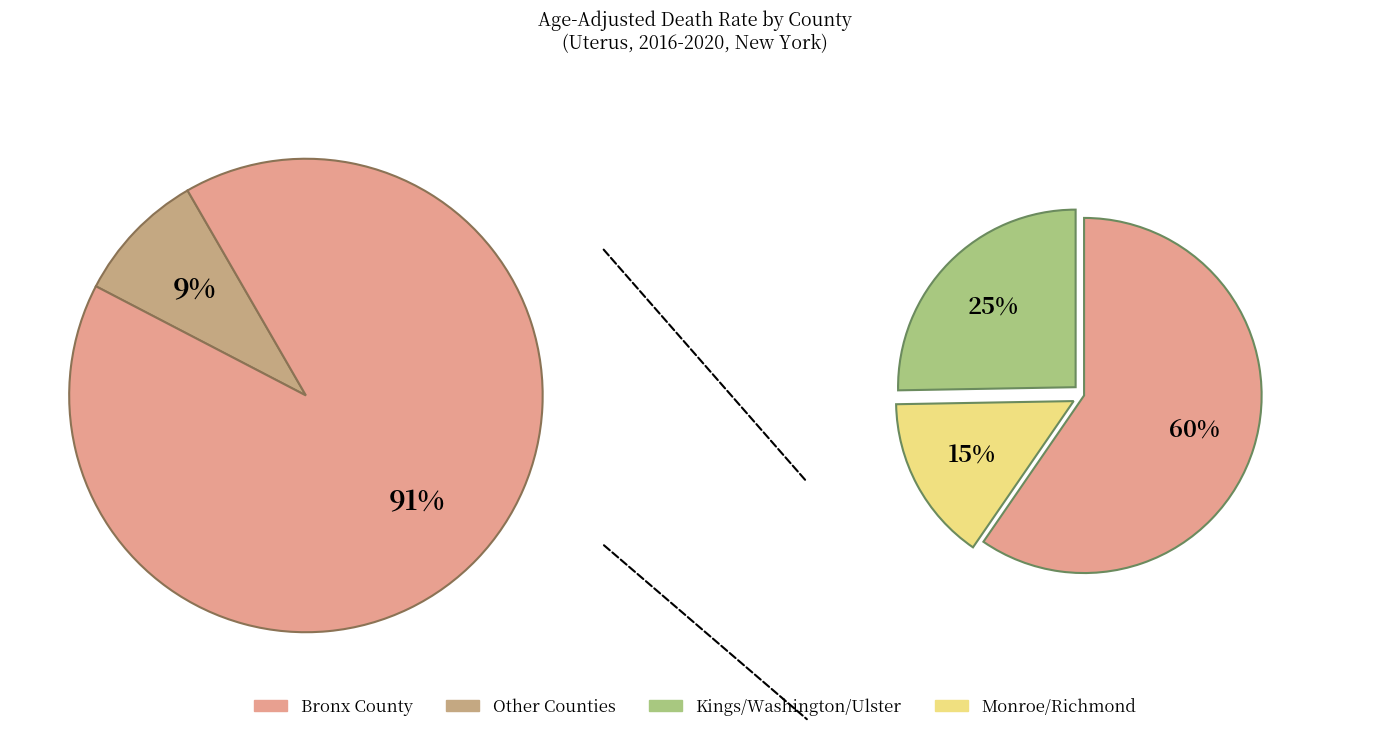

The New York County slice represents 13% of the pie. True or false?

False